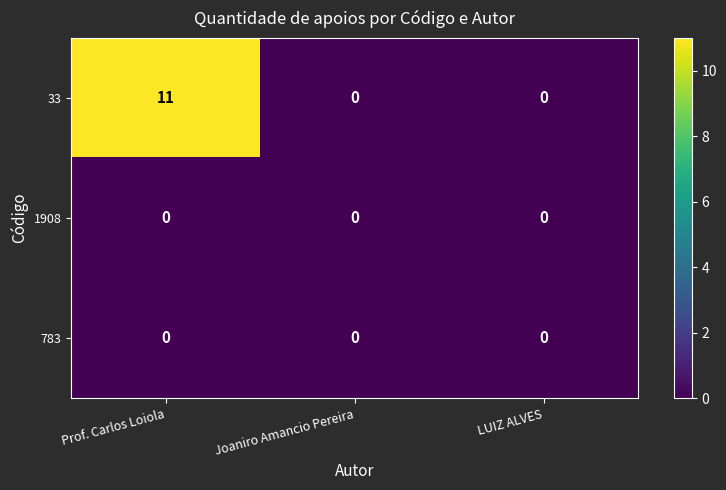

At how many categories does at least one series exceed 10?

1